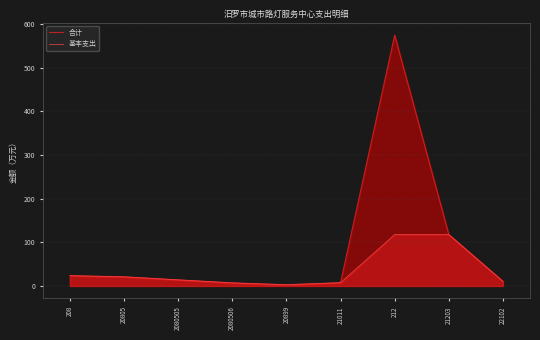

What is the smallest value displayed?

2.7